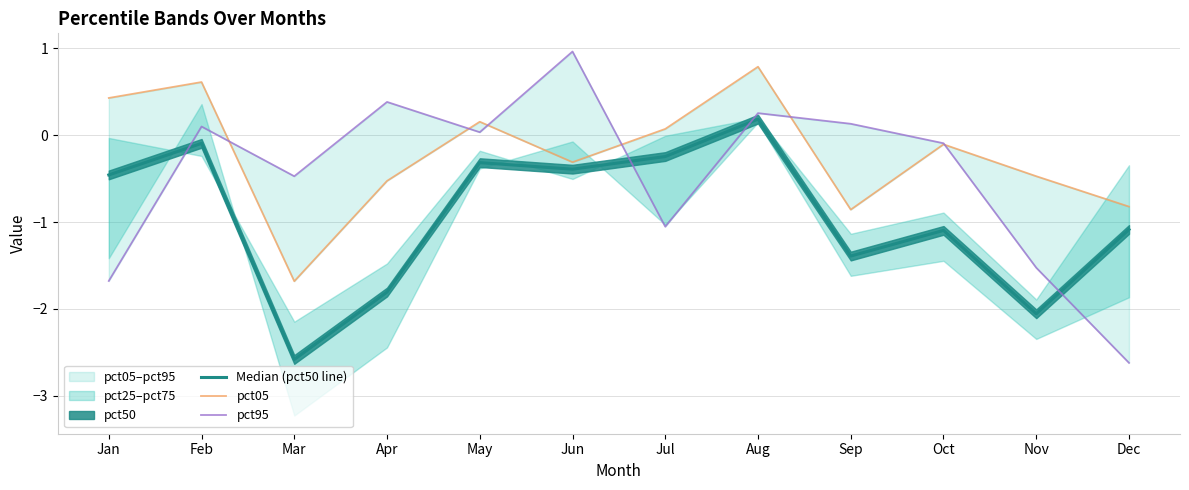

What is the difference between the maximum and minimum values in the Median (pct50 line) series?

2.8